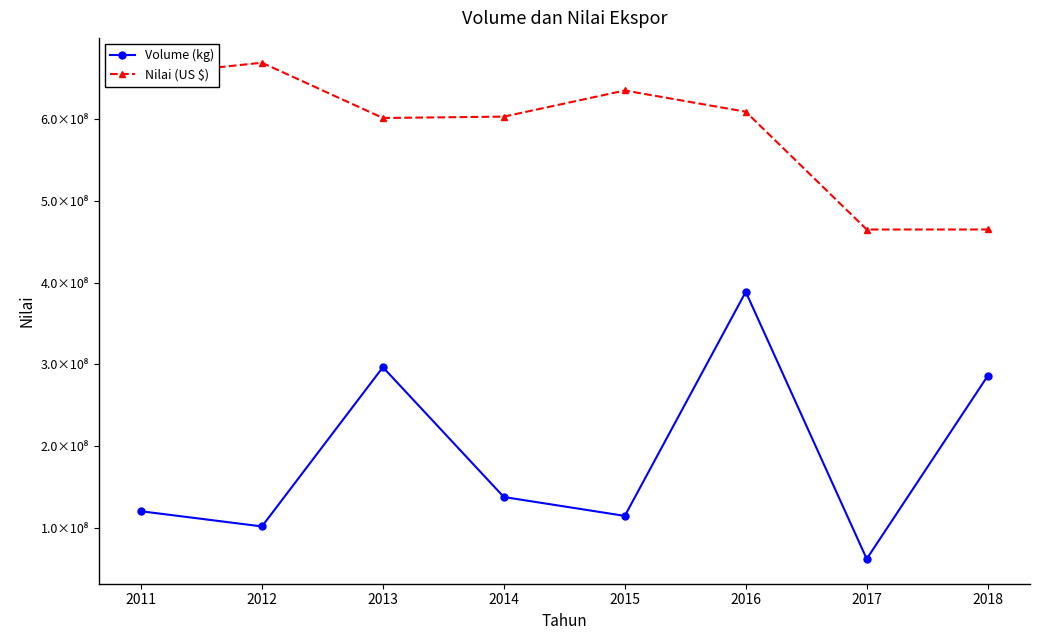

What is the value of the Nilai (US $) point at the 4th from the left?

603207748.1